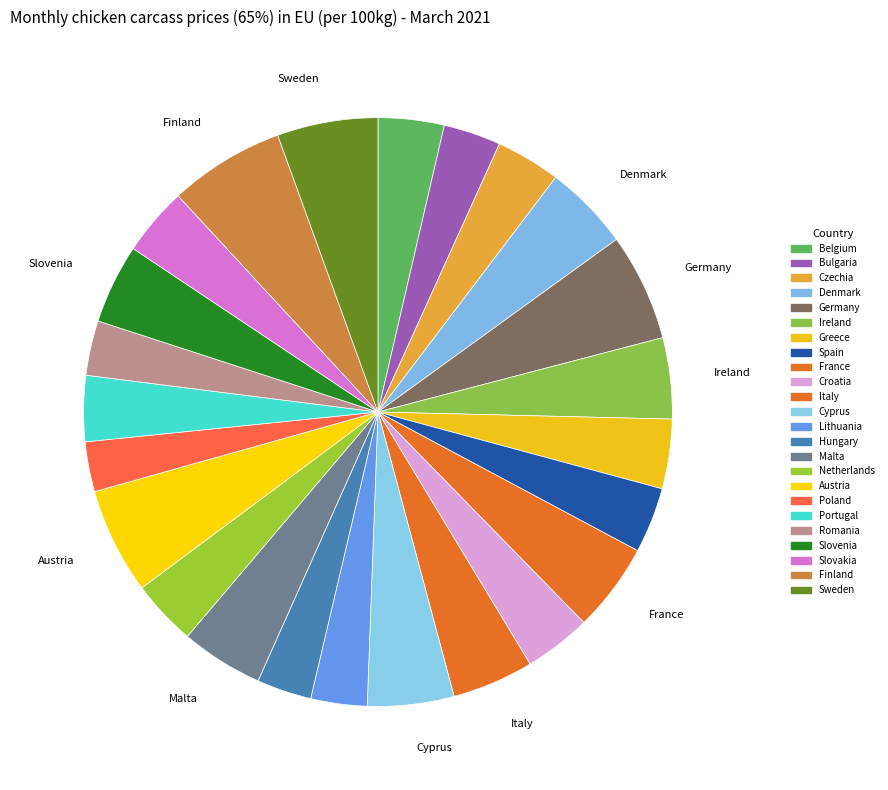

Is there any slice that represents more than half of the pie?

No